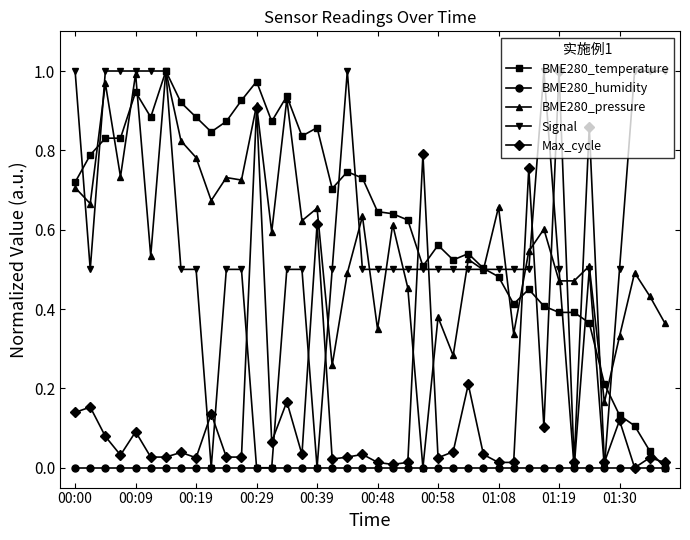

True or false: BME280_pressure has more than 0 interior local peaks.

True